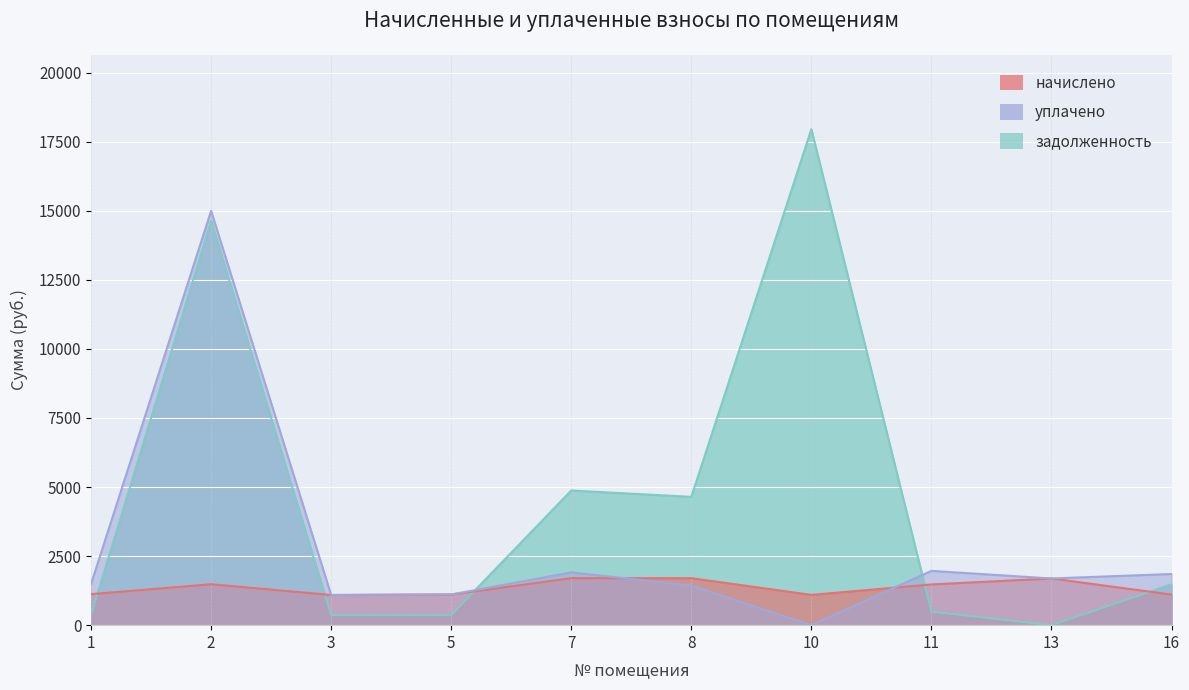

What are all the series names shown in the legend?

начислено, уплачено, задолженность